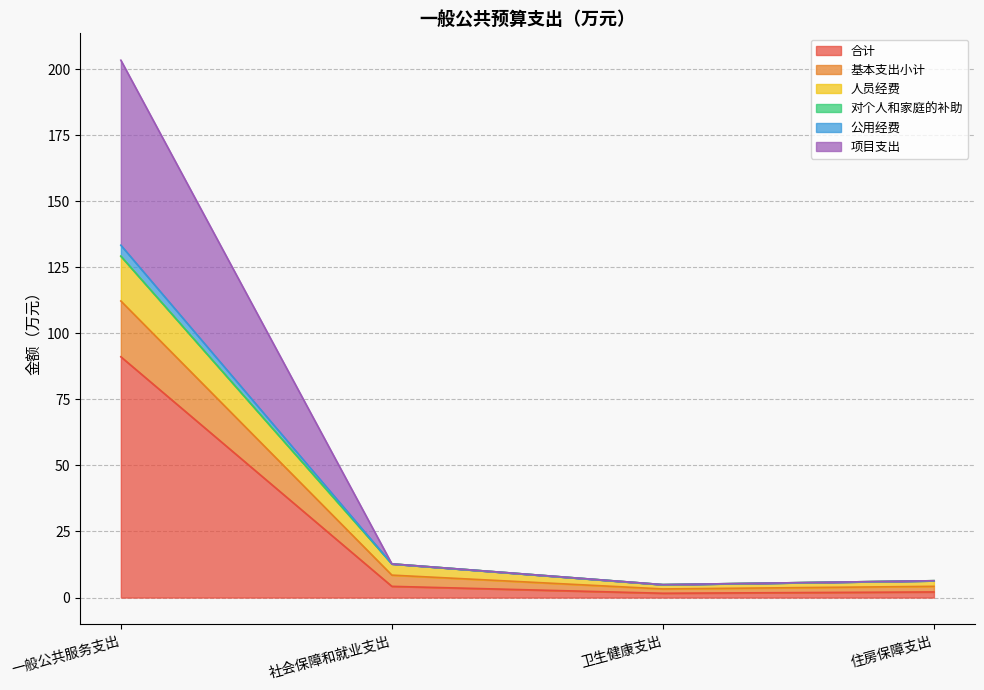

What is the label of the 2nd point from the left?

社会保障和就业支出